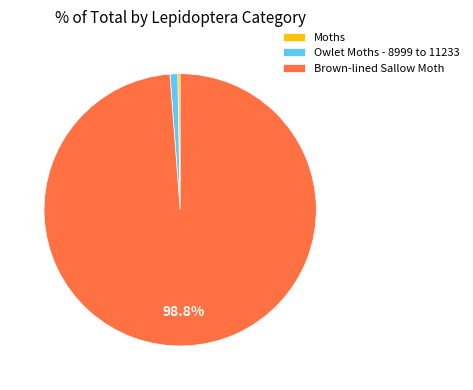

True or false: Owlet Moths - 8999 to 11233 accounts for 15% of the total.

False